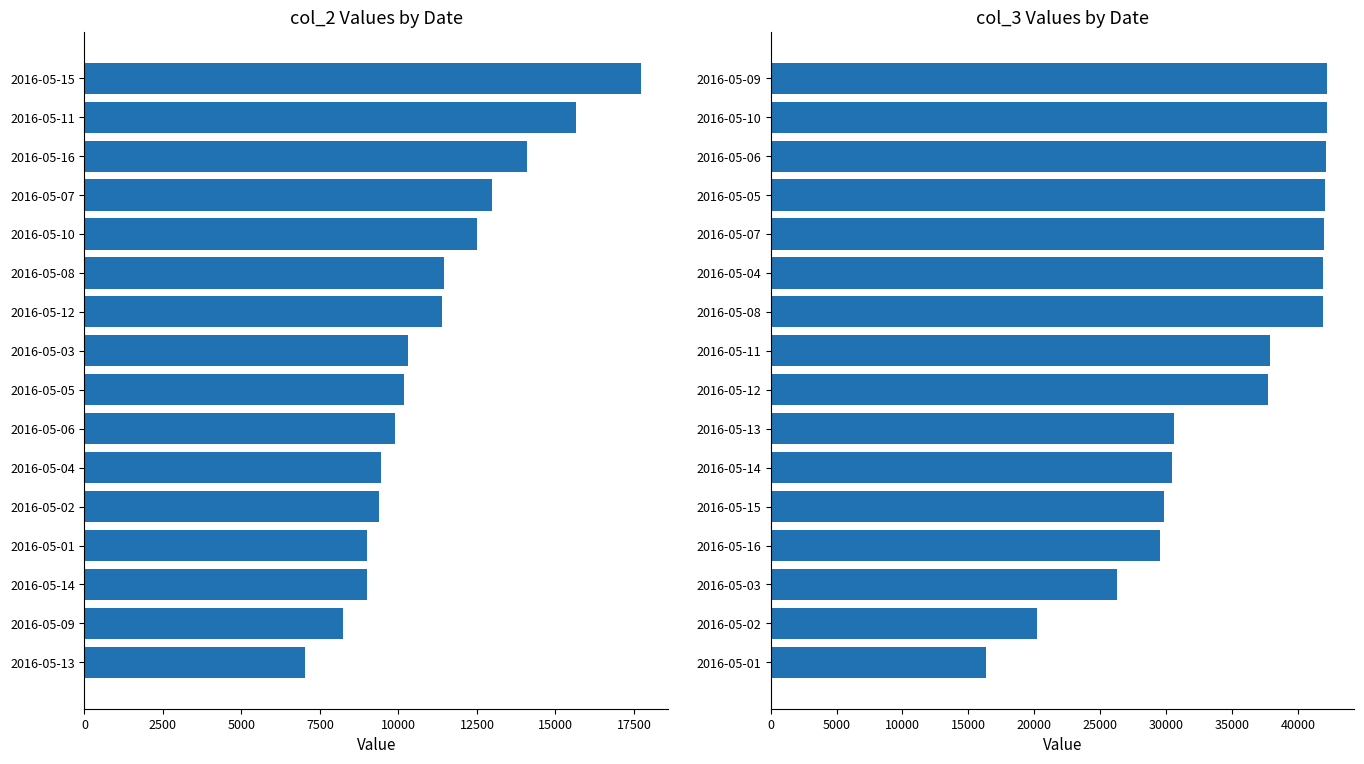

What is the total value across all series at 7500?

38548